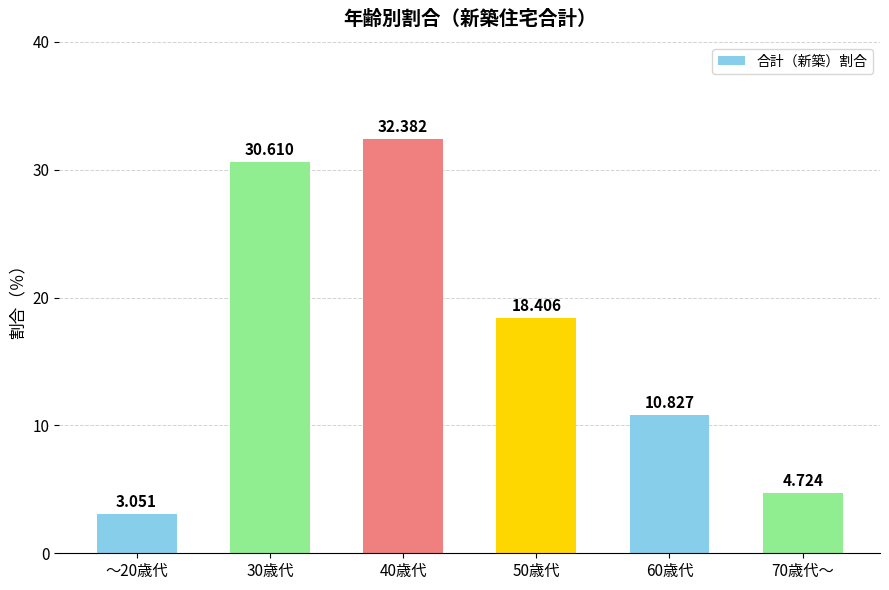

What position from the right is 50歳代?

3